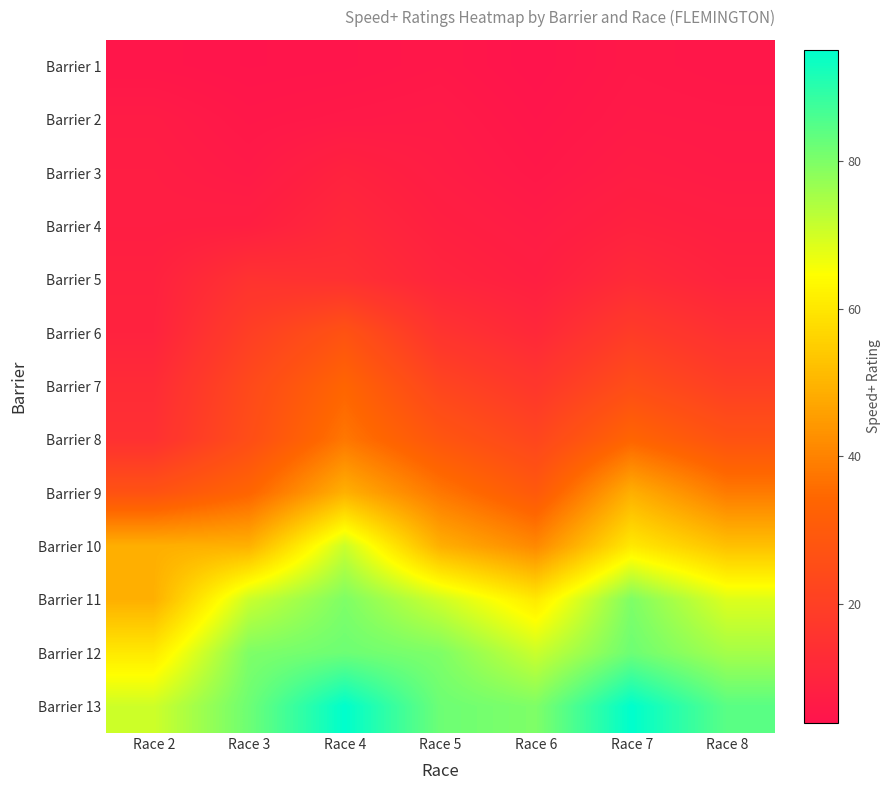

At which category does the chart reach its peak across all series?

Race 4